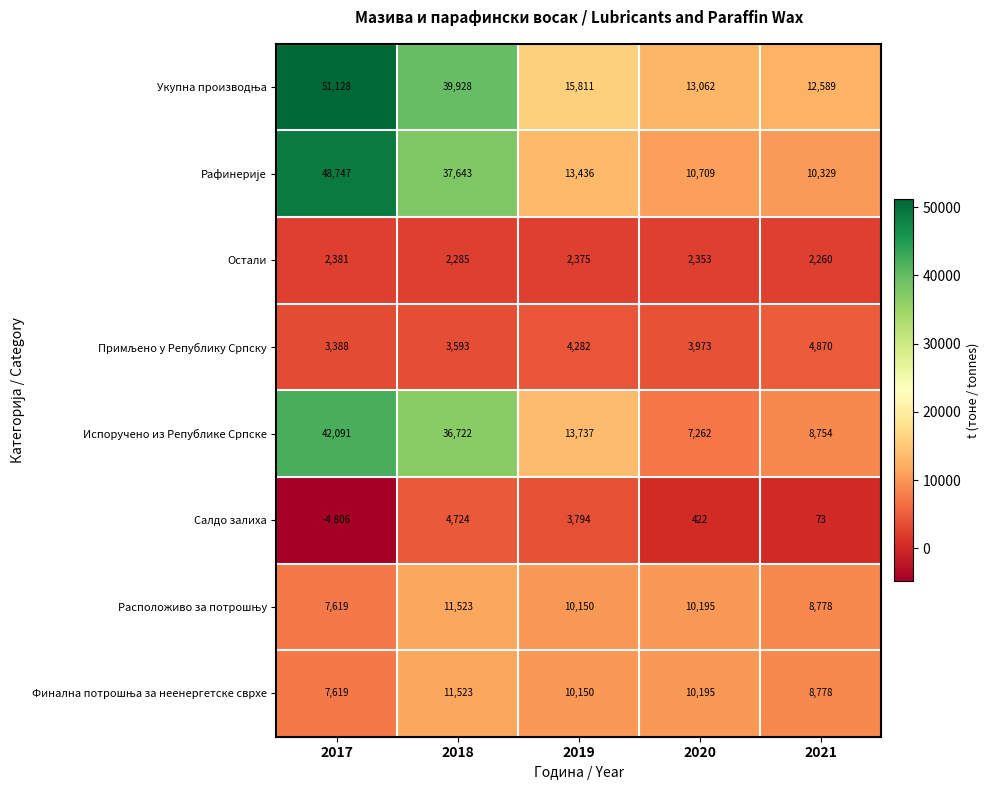

True or false: Салдо залиха has a value of 73 at 2021.

True